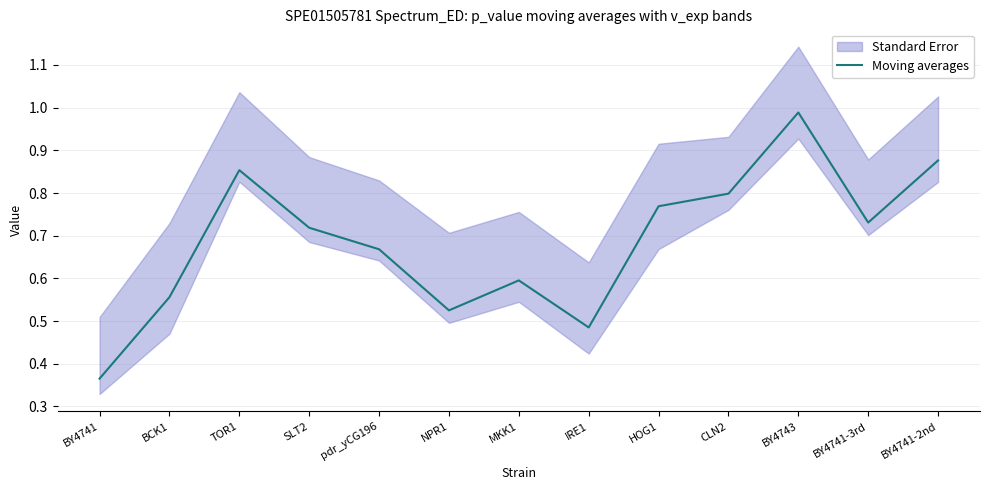

List the labels in order of value, smallest first.

BY4741, IRE1, NPR1, BCK1, MKK1, pdr_yCG196, SLT2, BY4741-3rd, HOG1, CLN2, TOR1, BY4741-2nd, BY4743